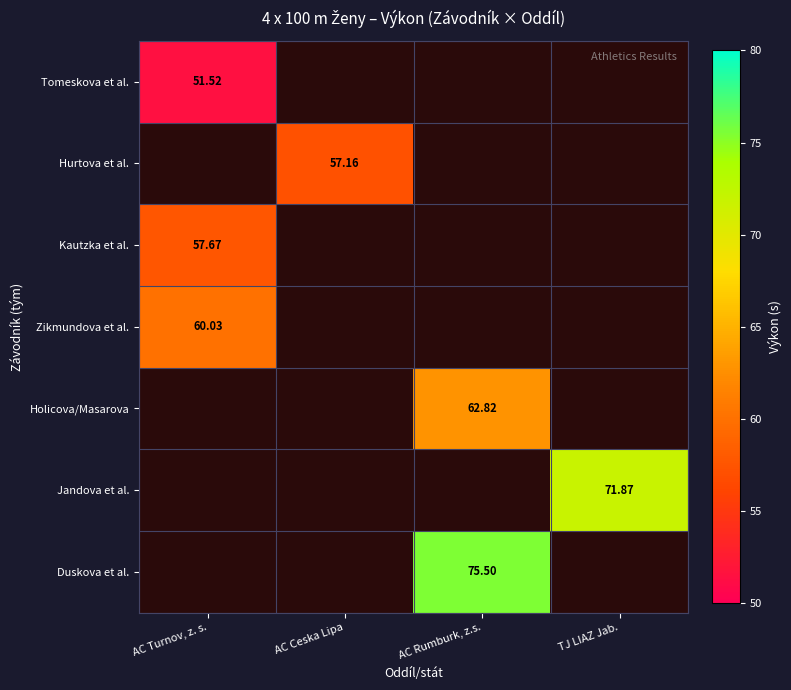

Which series has the largest range (max minus min)?

Tomeskova et al.